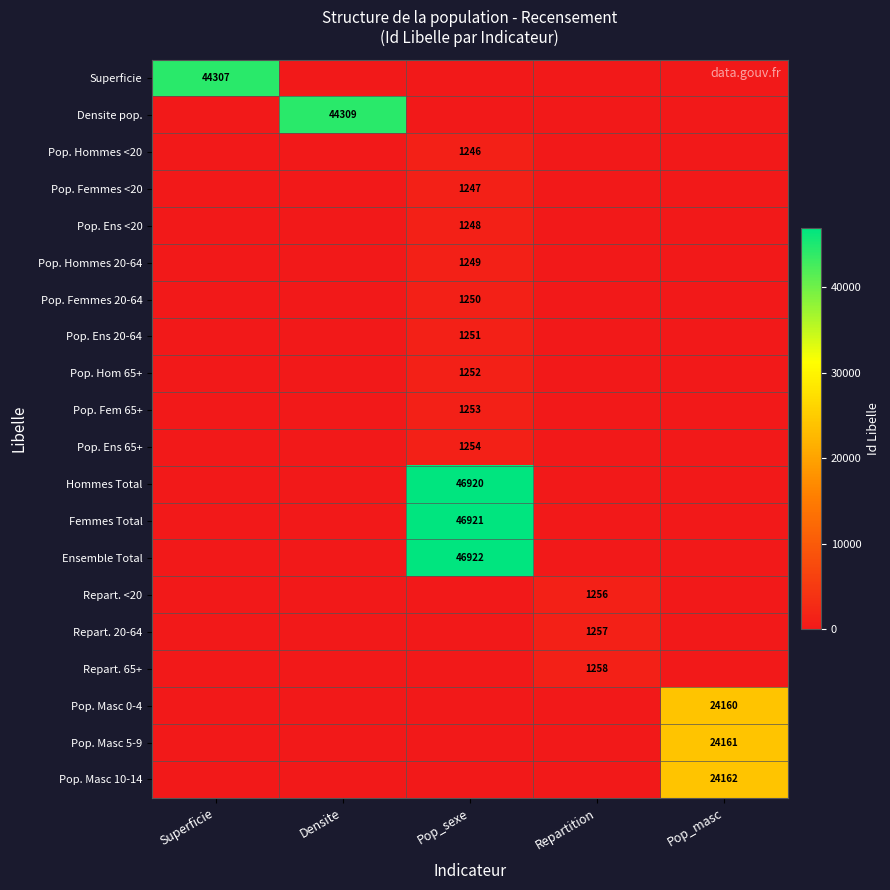

The value of Pop. Femmes <20 at Pop_sexe is 1247. True or false?

True